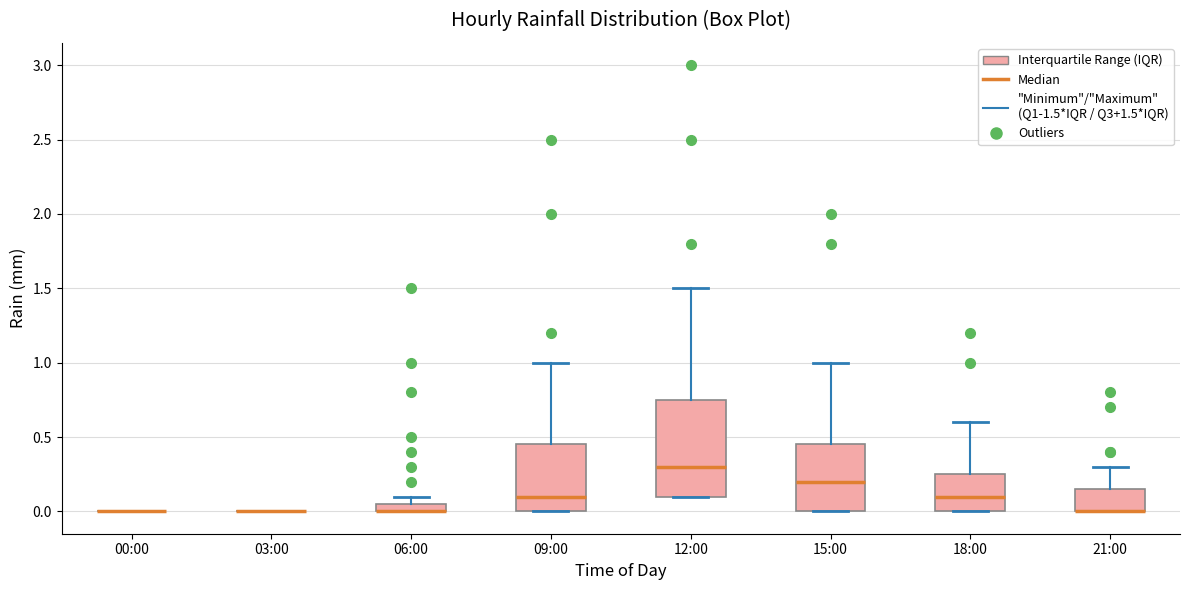

Comparing the boxes themselves (not the whiskers), which one is the tallest?

12:00